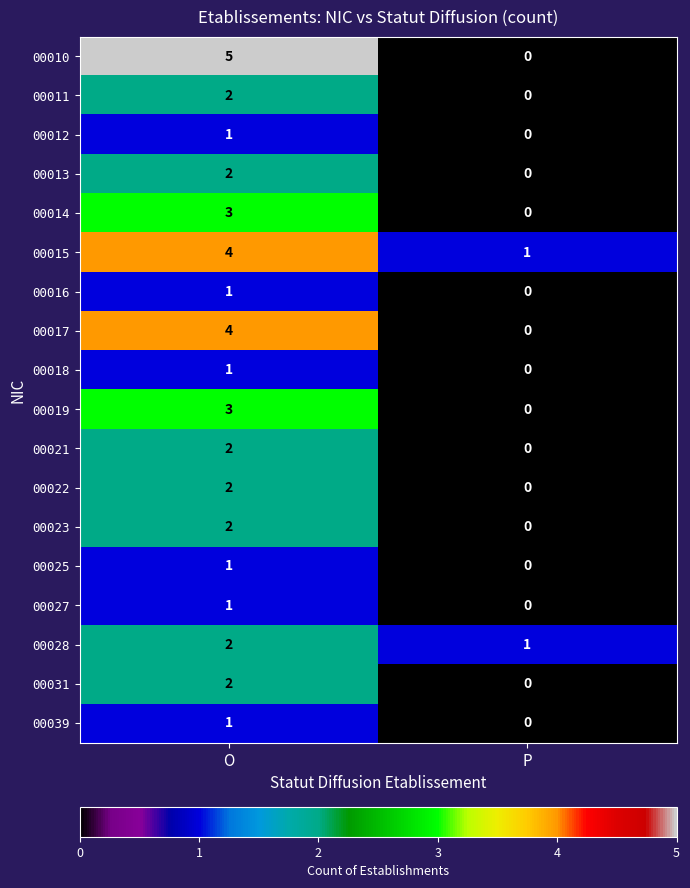

List the labels in order of 00021 value, largest first.

O, P